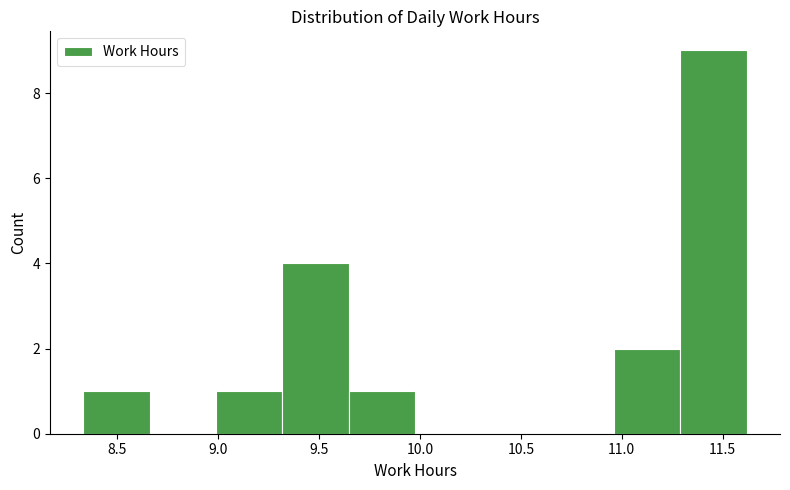

How tall is the bar that spans 10.95 to 11.30 on the x-axis? Neither the bar edges nor the heights are printed on the chart, so give them approximately, as read against the axes.

2